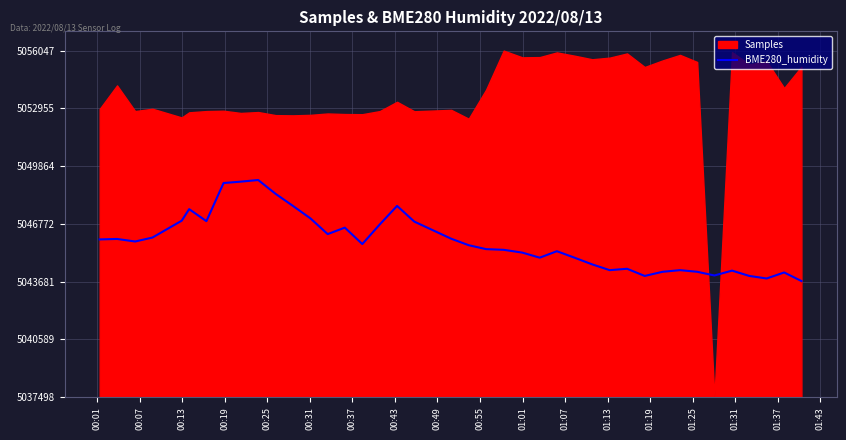

At which label is the value closest to 865?

01:25